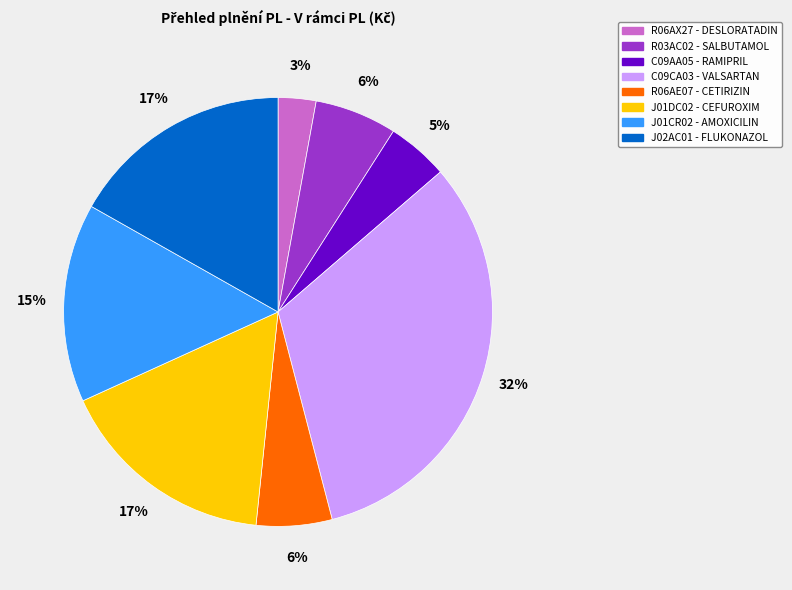

How many segments does this pie chart have?

8